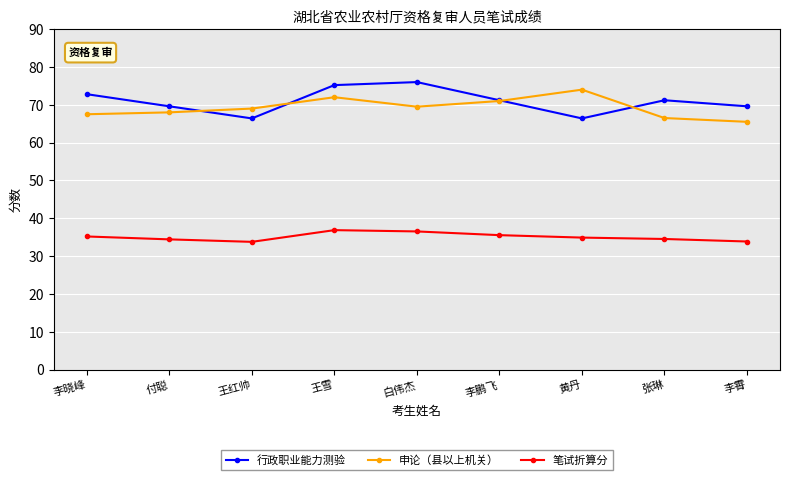

What is the difference between the 笔试折算分 values at 付聪 and 李鹏飞?

1.1